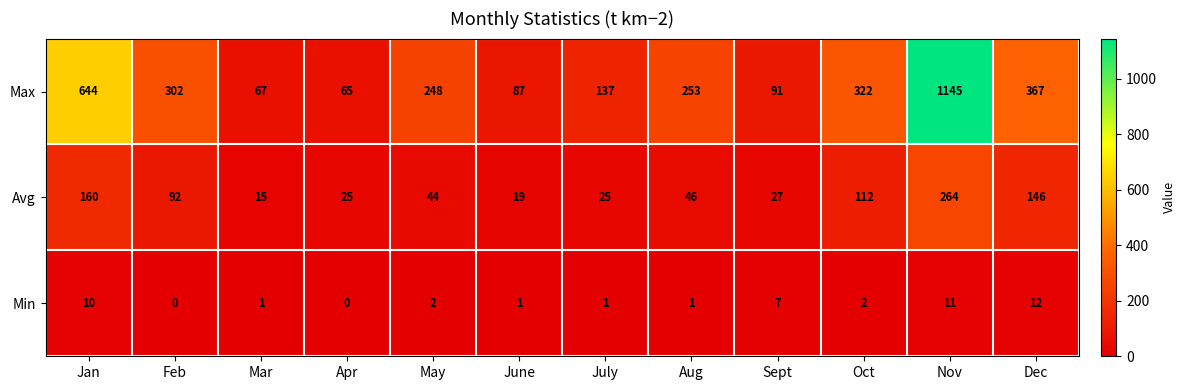

What is the difference between the maximum and minimum values in the Avg series?

249